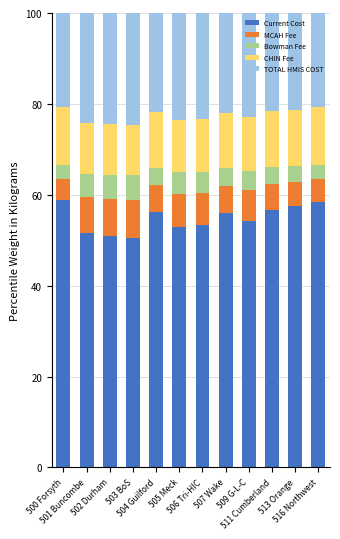

What is the average value of the Current Cost series?

54.8